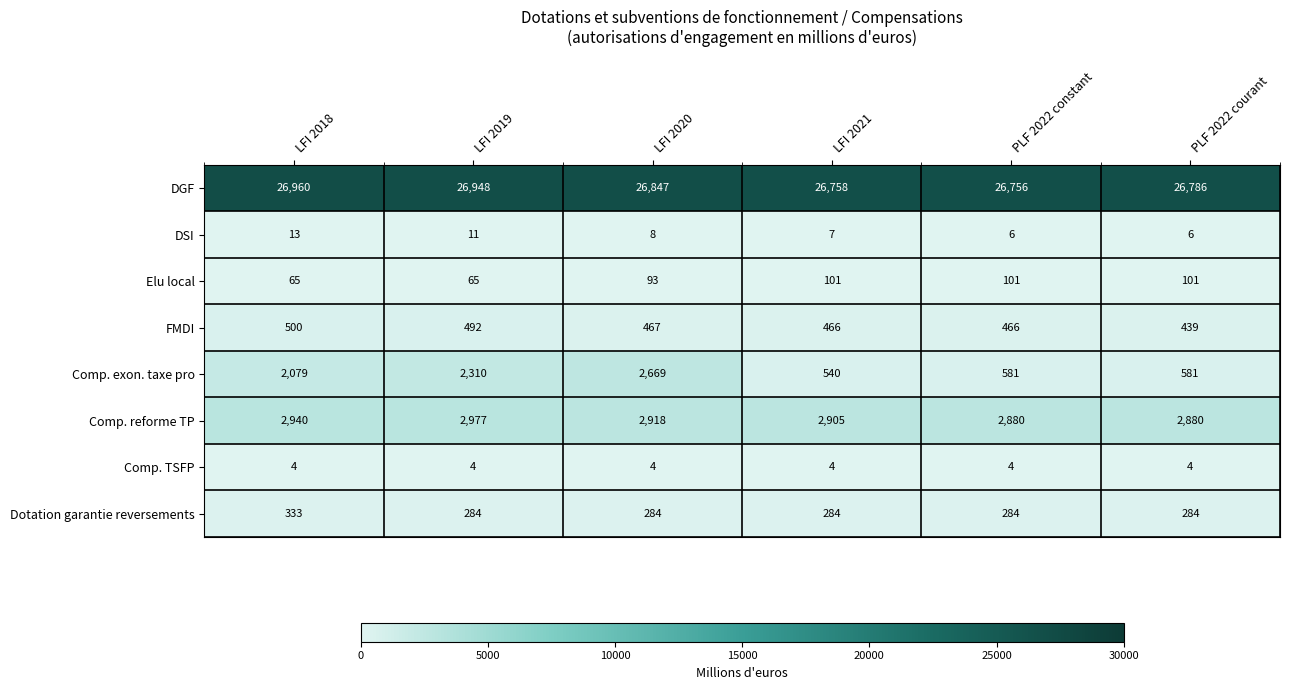

The Elu local series shows 101 at LFI 2021. True or false?

True